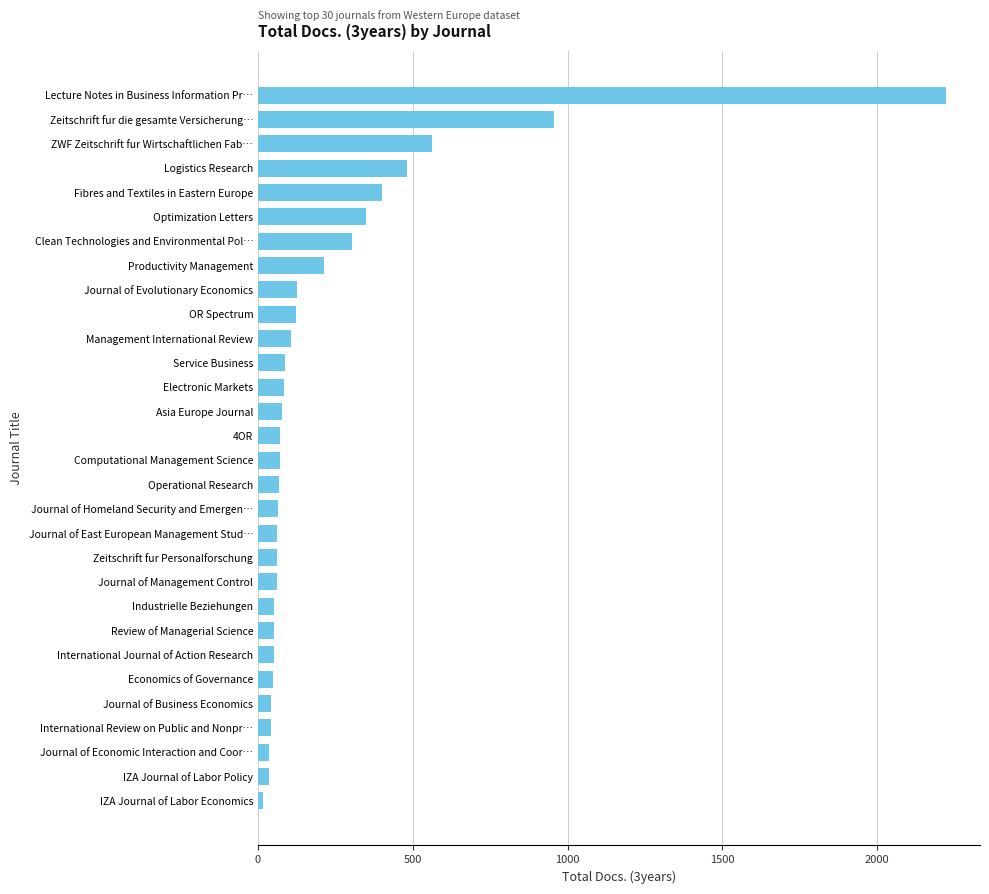

Where is the data nearest to the value 1118?

Zeitschrift fur die gesamte Versicherung…